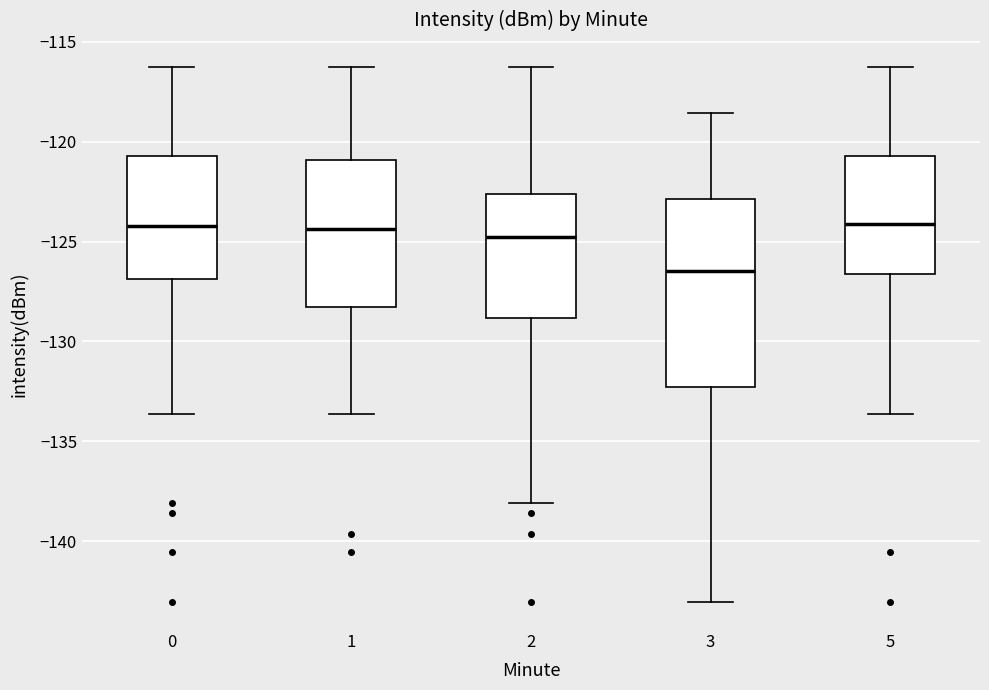

Reading left to right, transcribe this box plot: for each box, give where its median line is, the range the box spans, and where its two whiskers end, as read against the y-axis. The values are not printed on the chart, so give them approximately, as read against the axis.

0: median -124.0, box -127.0 to -120.5, whiskers -133.5 to -116.5
1: median -124.5, box -128.5 to -121.0, whiskers -133.5 to -116.5
2: median -125.0, box -129.0 to -122.5, whiskers -138.0 to -116.5
3: median -126.5, box -132.5 to -123.0, whiskers -143.0 to -118.5
5: median -124.0, box -126.5 to -120.5, whiskers -133.5 to -116.5